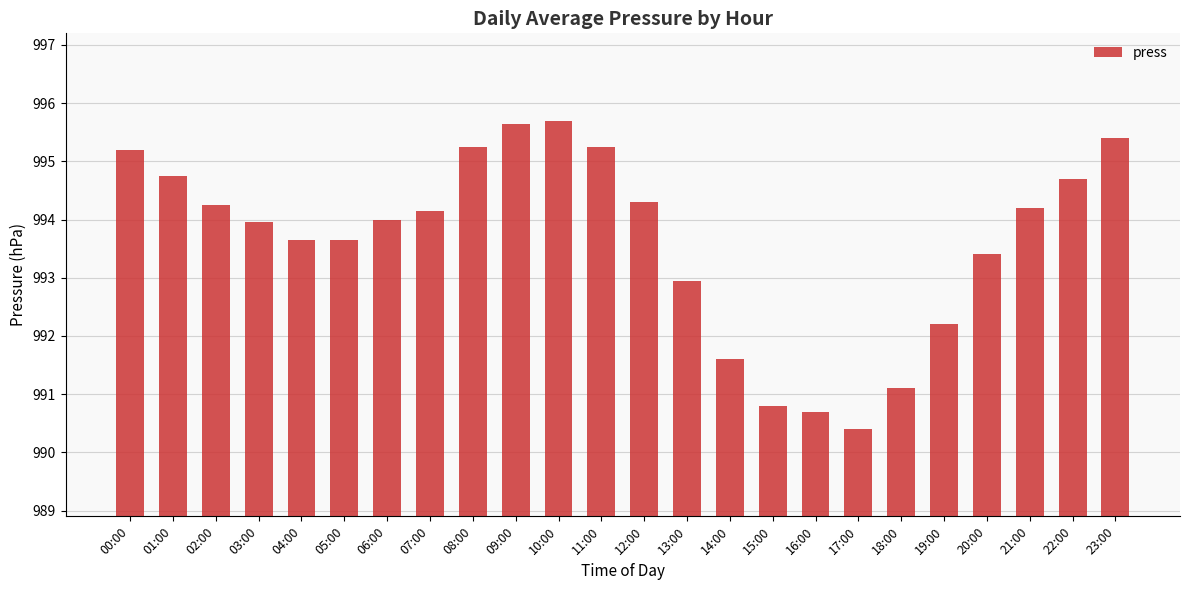

What is the greatest value displayed?

995.7